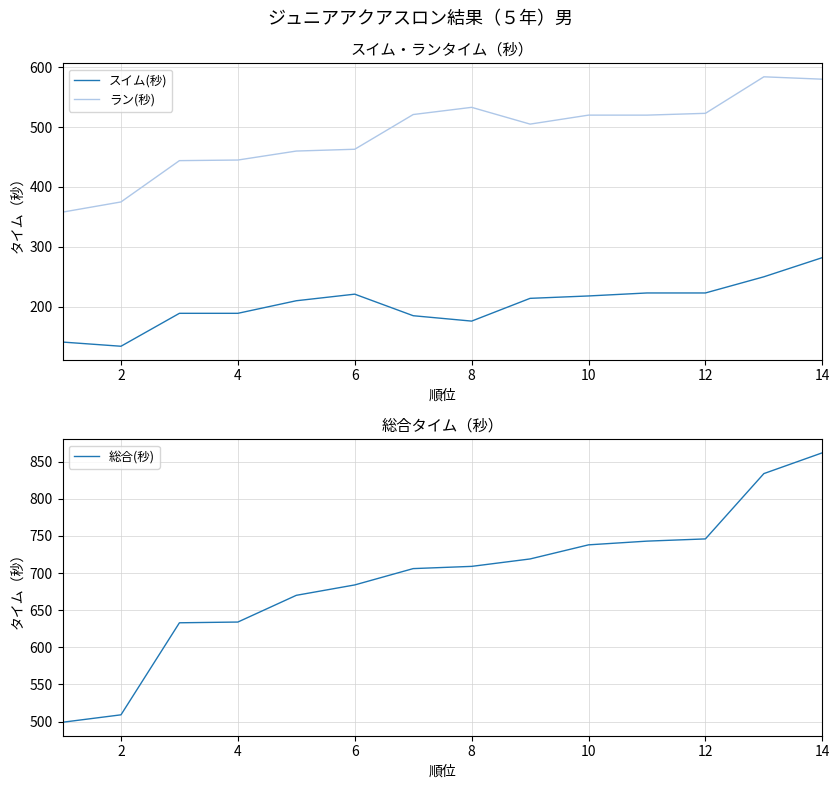

At which label does 総合(秒) reach its peak?

14